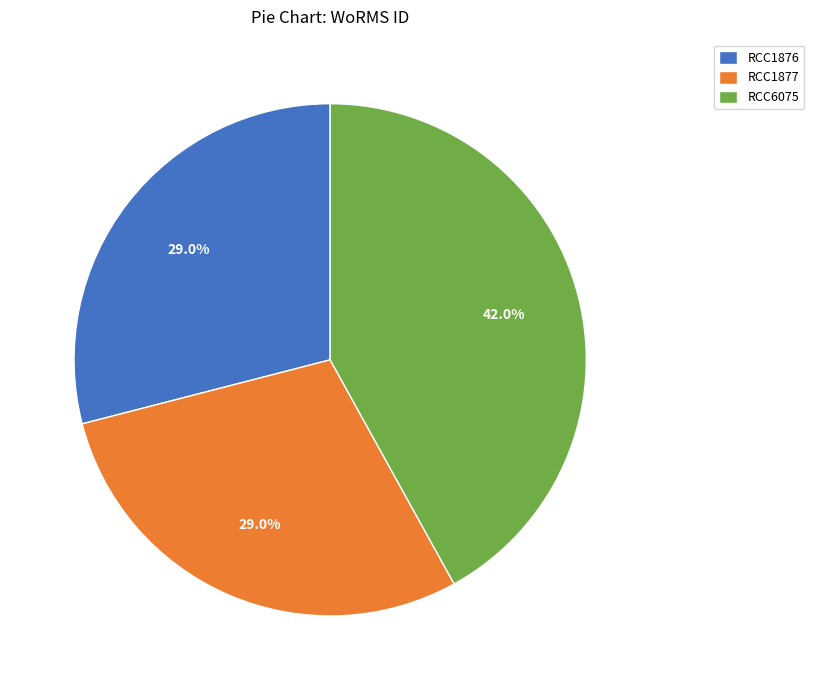

Is it true that RCC1877 is 40% of the pie?

False